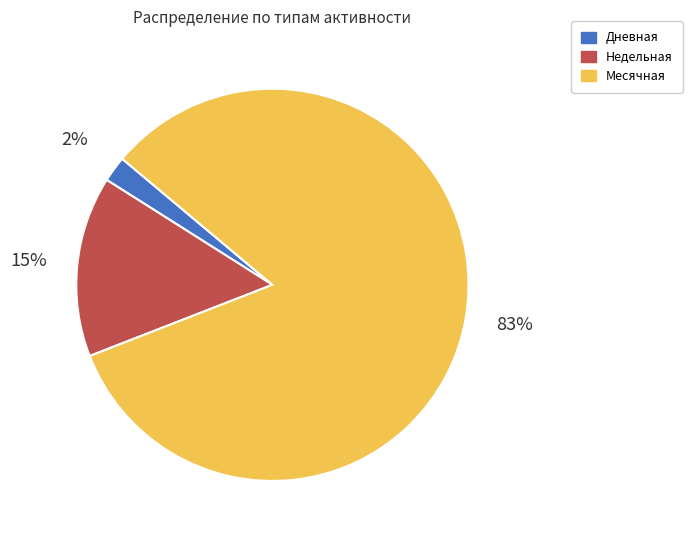

Between Недельная and Месячная, which is larger?

Месячная